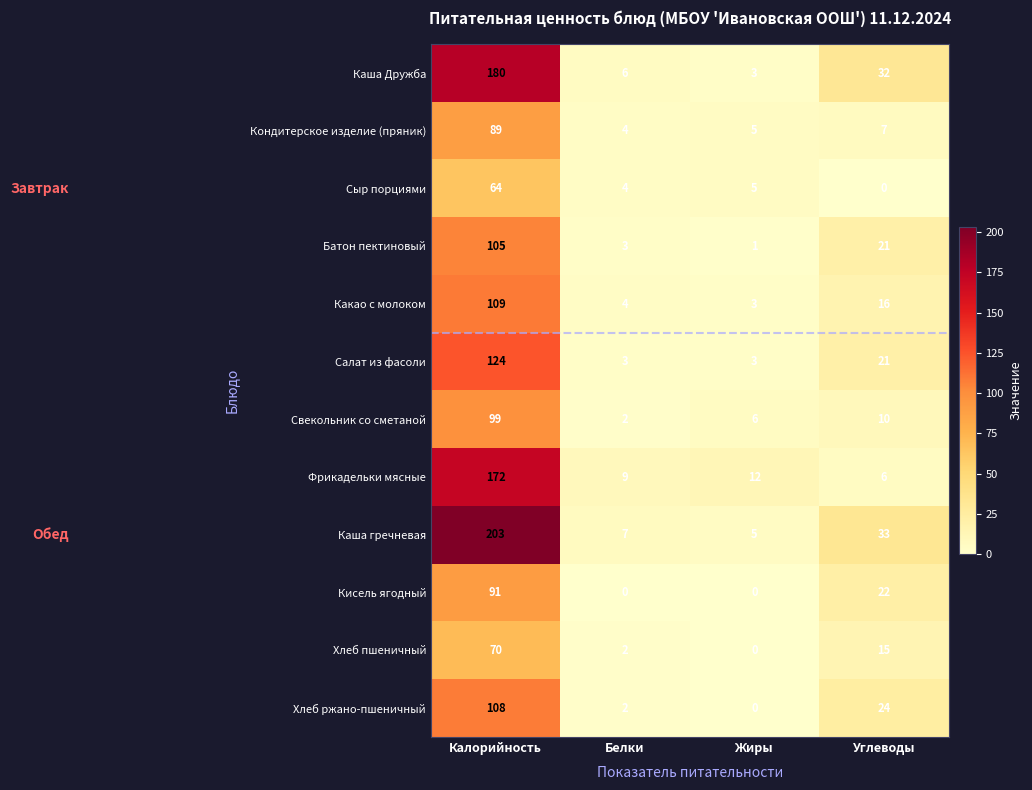

How many data points does each series have?

4